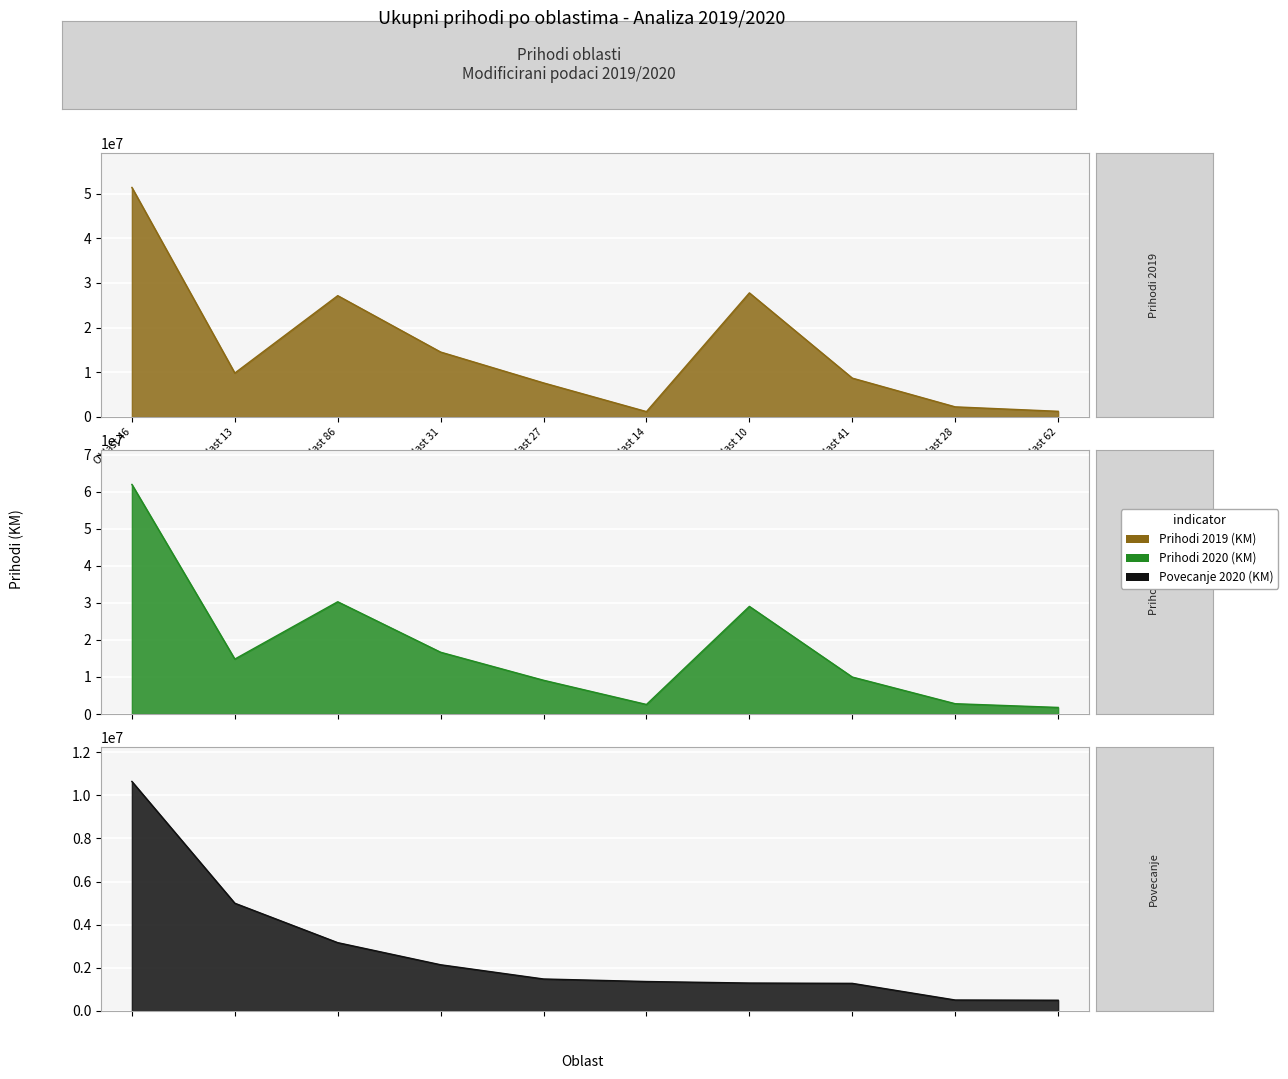

What is the total value across all series at Oblast 10?

58134772